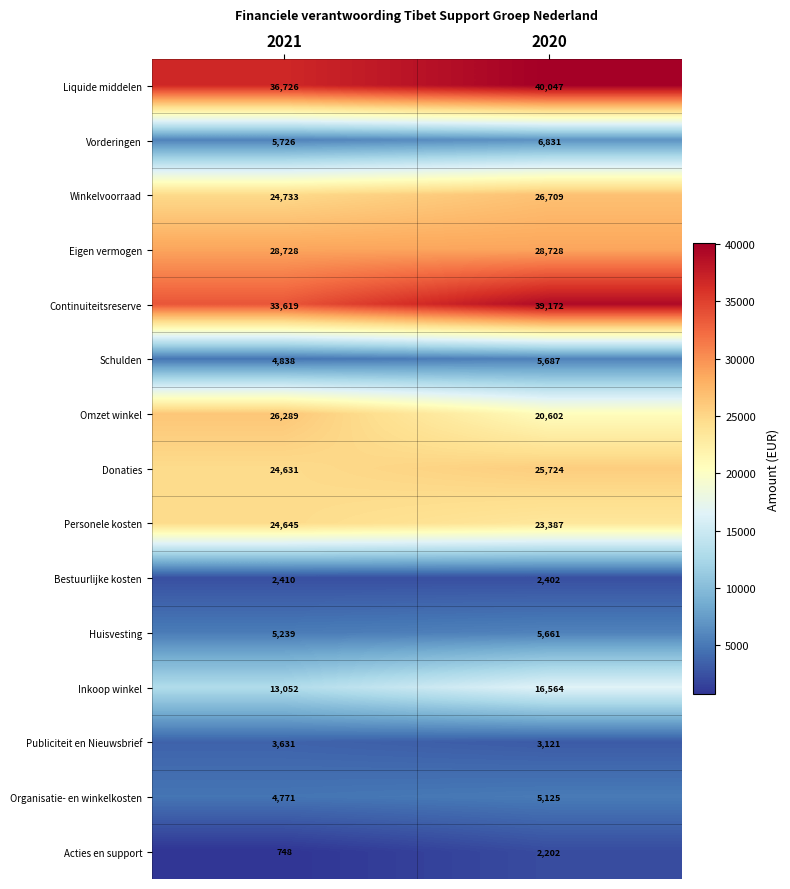

At how many categories does at least one series exceed 33726?

2